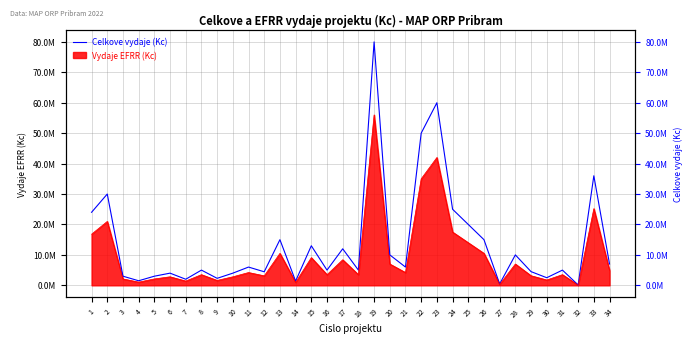

List the labels in order of value, smallest first.

32, 27, 14, 4, 7, 9, 30, 3, 5, 6, 10, 12, 29, 8, 16, 18, 31, 11, 21, 34, 20, 28, 17, 15, 13, 26, 25, 1, 24, 2, 33, 22, 23, 19